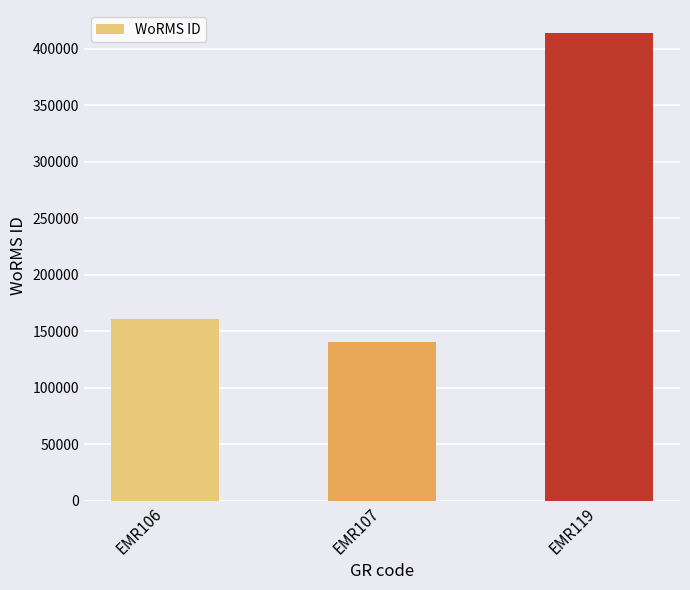

What is the ratio of the value at EMR119 to the value at EMR106?

2.6